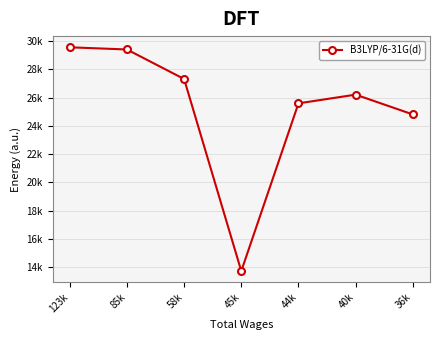

Which label corresponds to the largest value in the chart?

123k